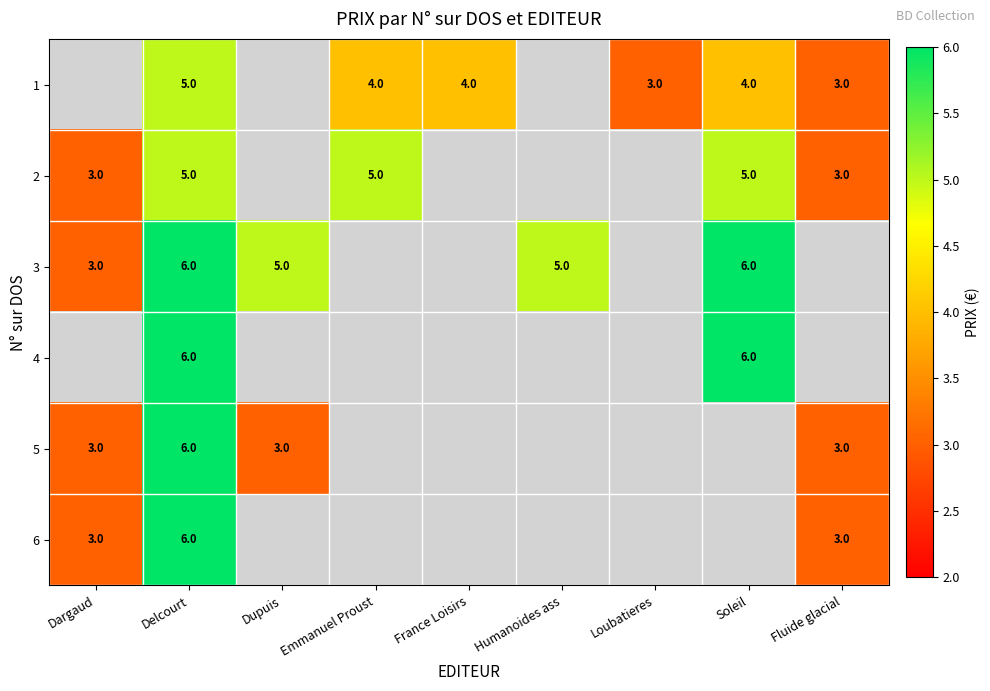

The value of 5 at Delcourt is 10. True or false?

False